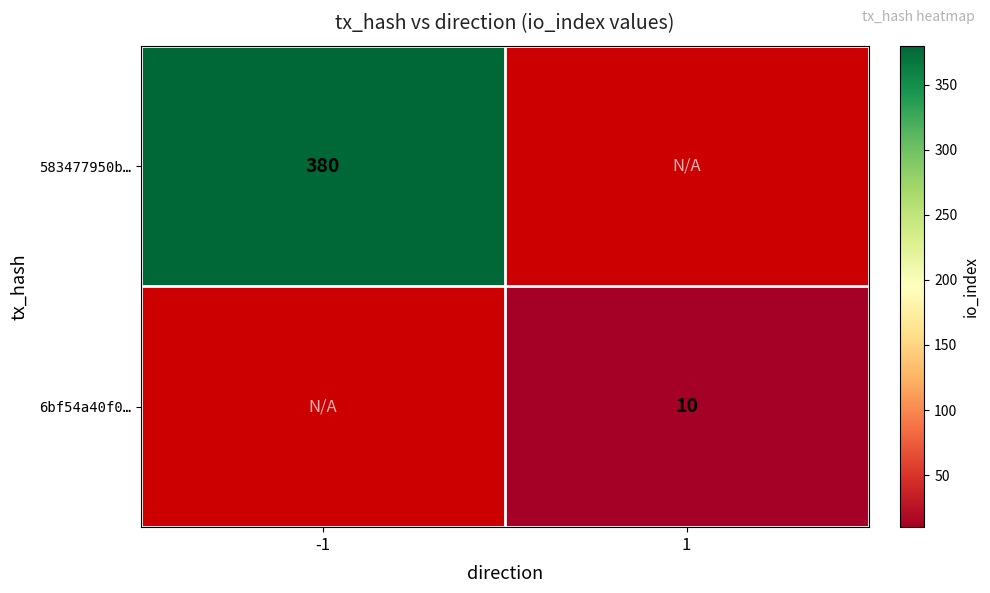

The 6bf54a40f0… series shows 4 at 1. True or false?

False